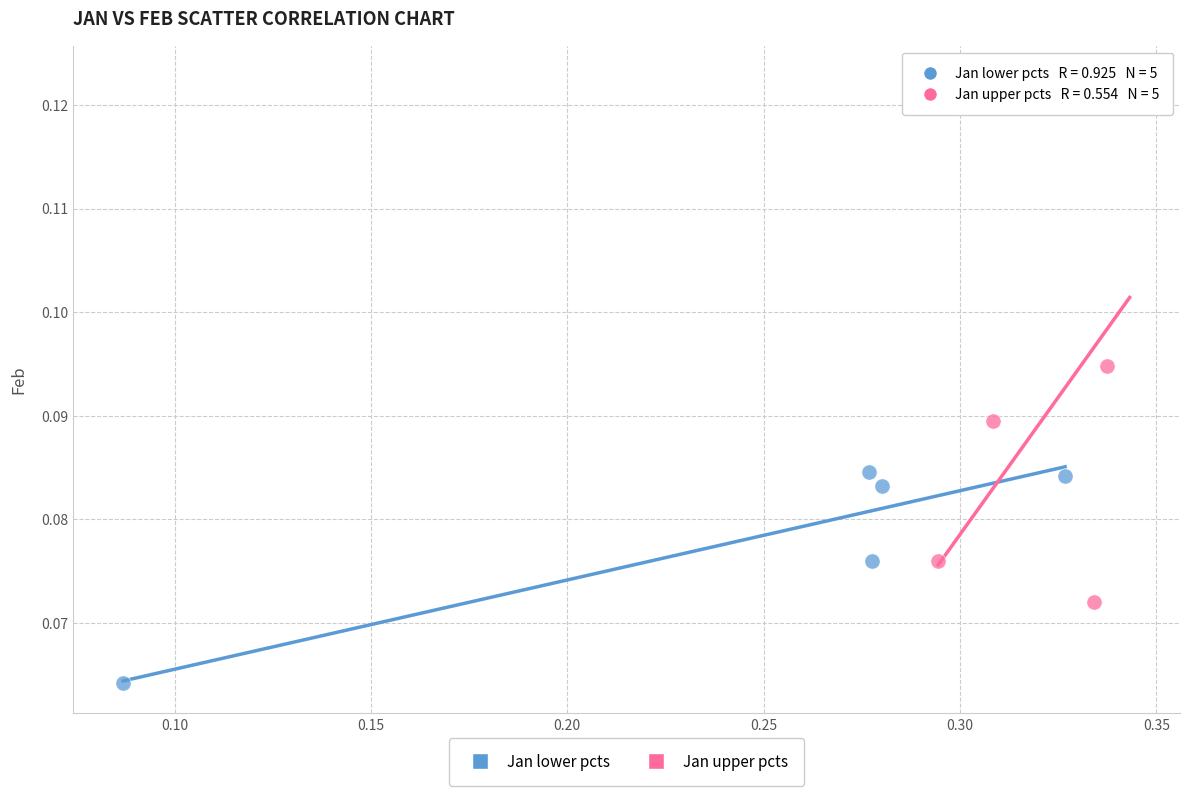

Which series has the largest Y range (max minus min)?

Jan upper pcts